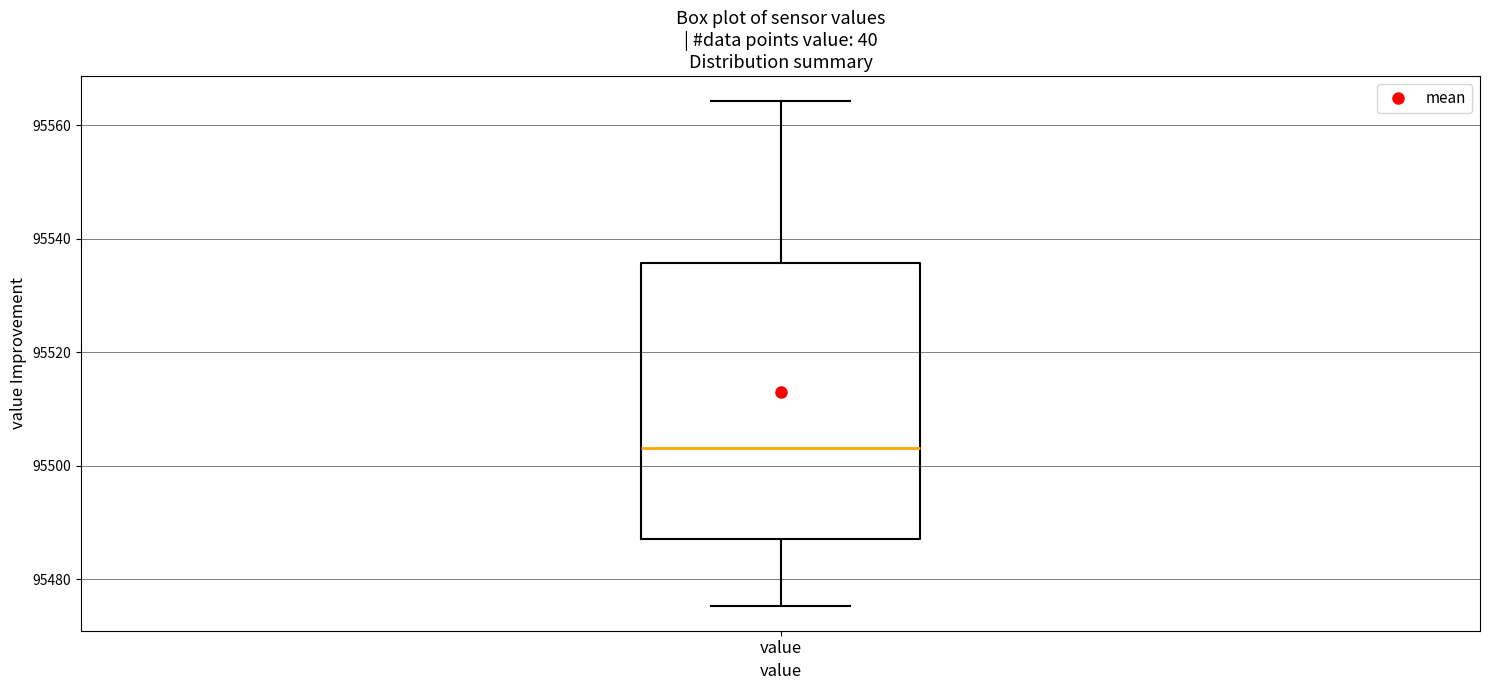

Read this box plot against the y-axis: the position of the median line, the range covered by the box, and the ends of both whiskers. The values are not printed on the chart, so give them approximately, as read against the axis.

median 95504, box 95488 to 95536, whiskers 95476 to 95564